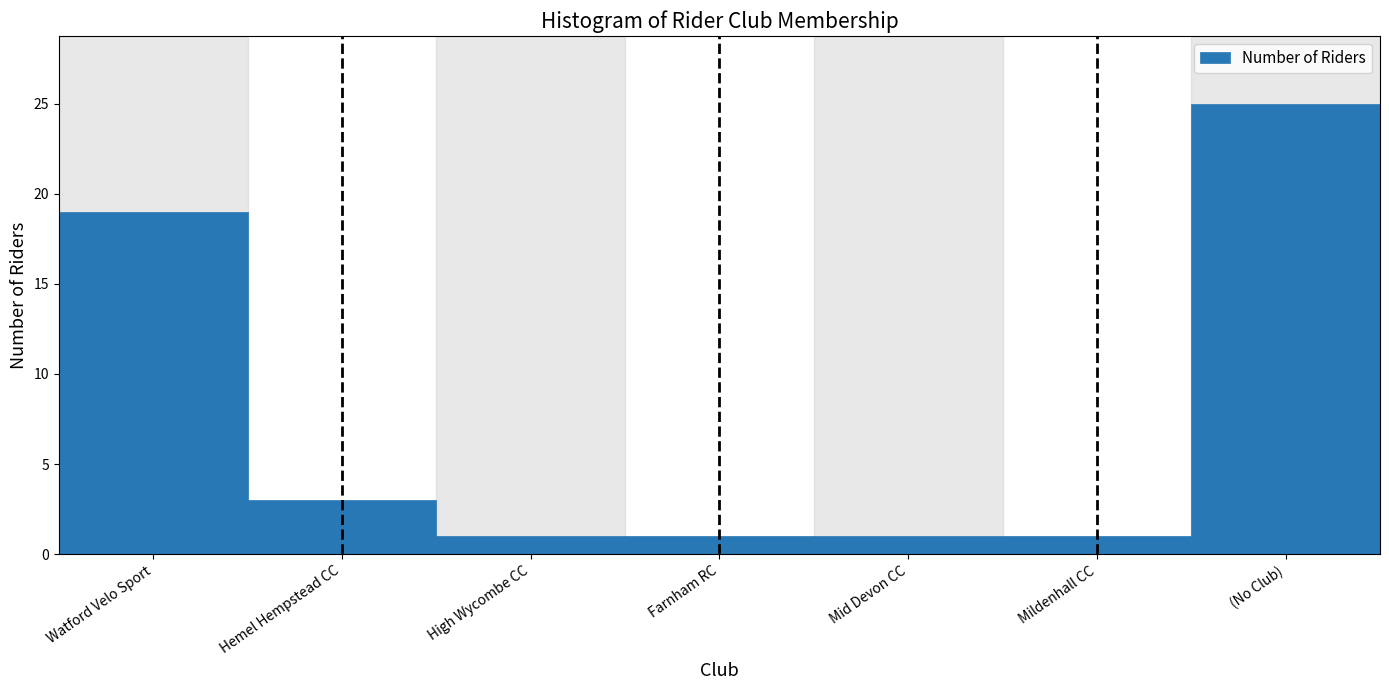

Reading left to right, list all the values displayed in this chart.

19	3	1	1	1	1	25